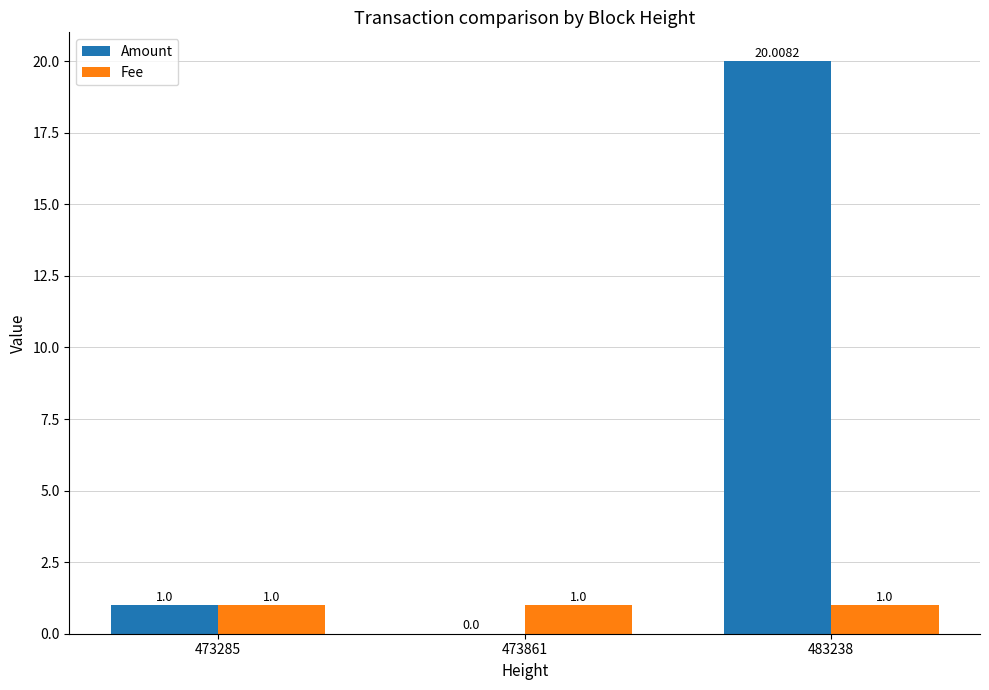

What is the sum of all Amount values?

21.0